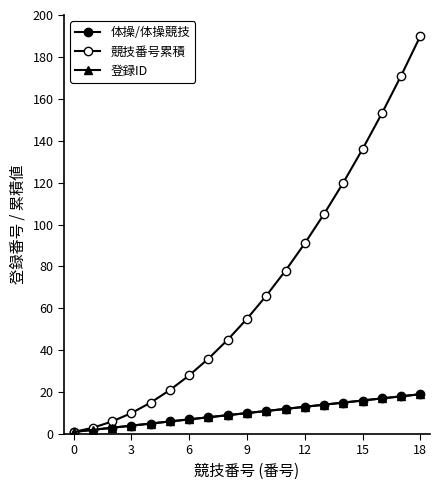

Does the chart display data point markers on the line(s)?

Yes